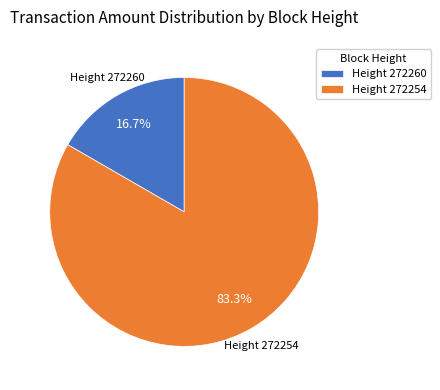

Which has a higher value, Height 272254 or Height 272260?

Height 272254